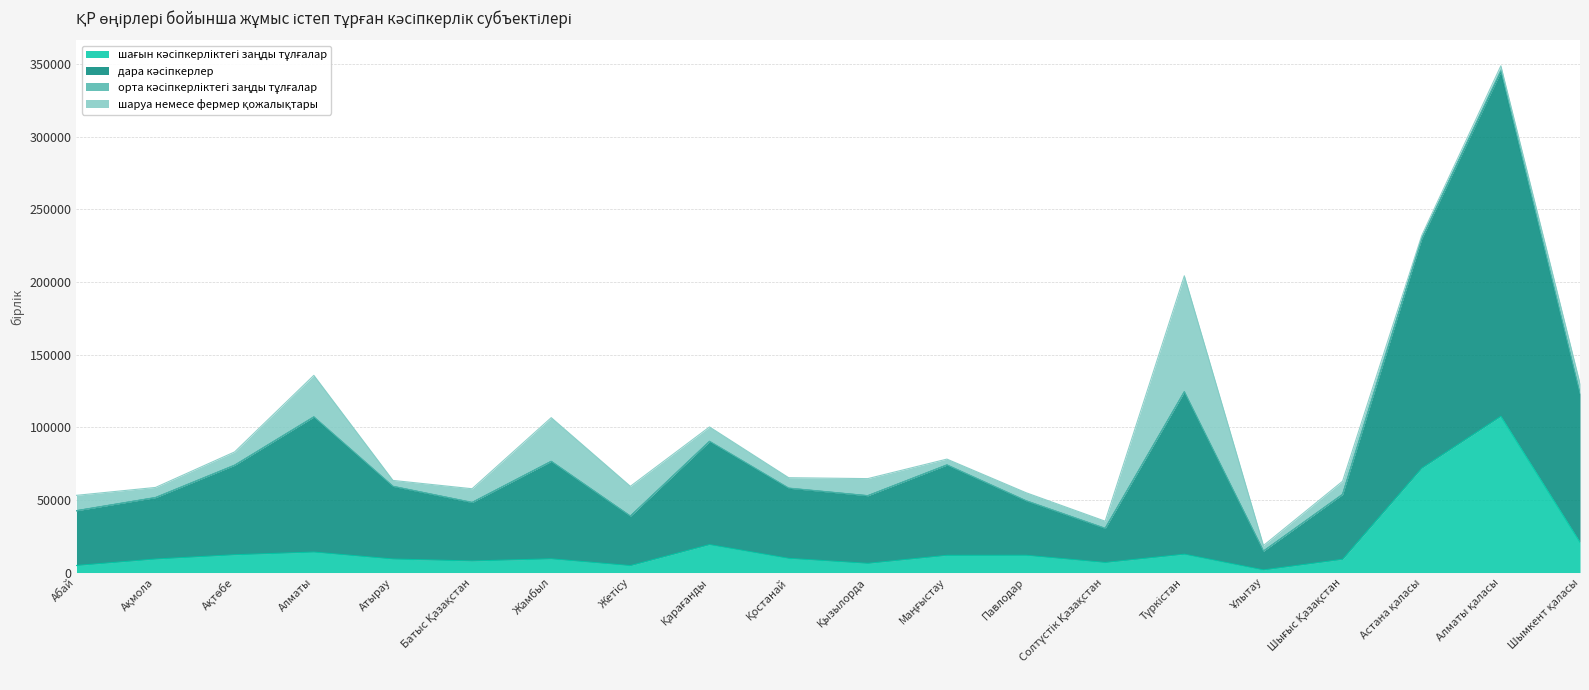

True or false: дара кәсіпкерлер has a value of 23818 at Қызылорда.

False